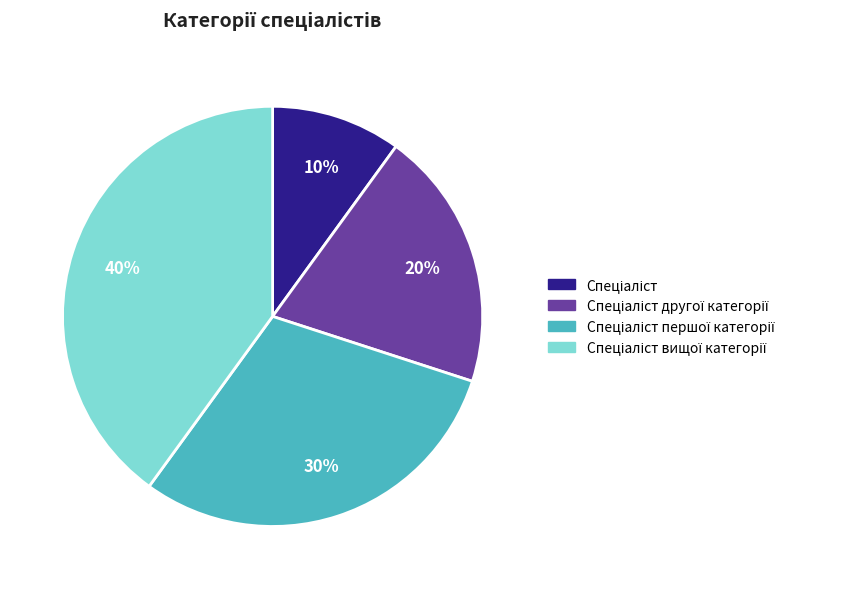

Is there any slice that represents more than half of the pie?

No